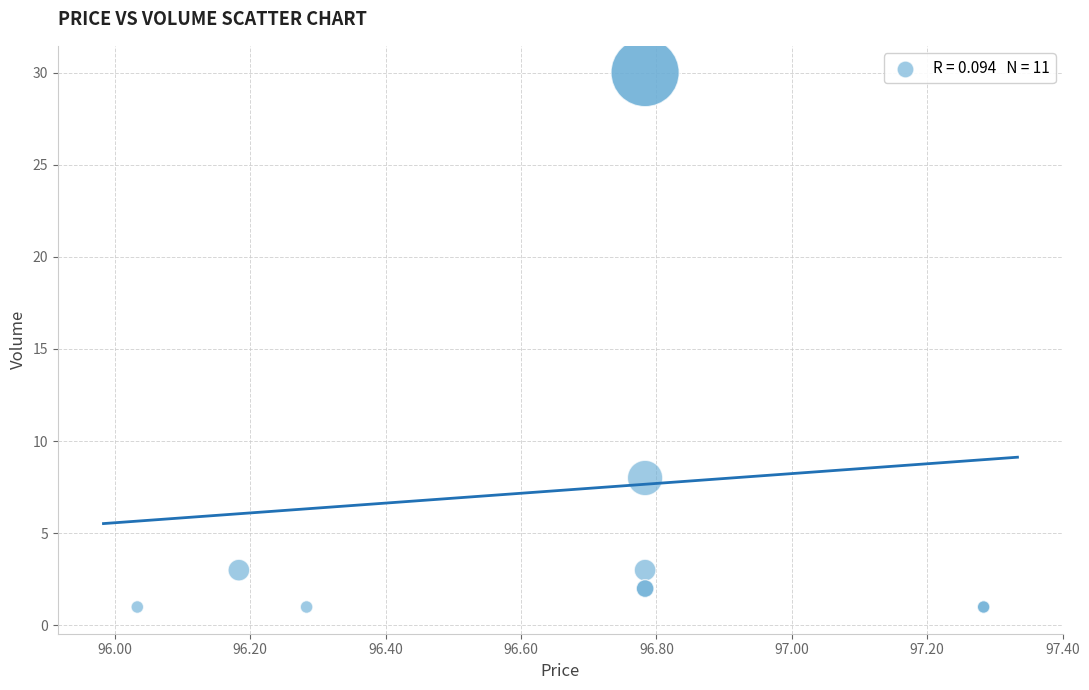

What Y value in the scatter plot is closest to 15?

8